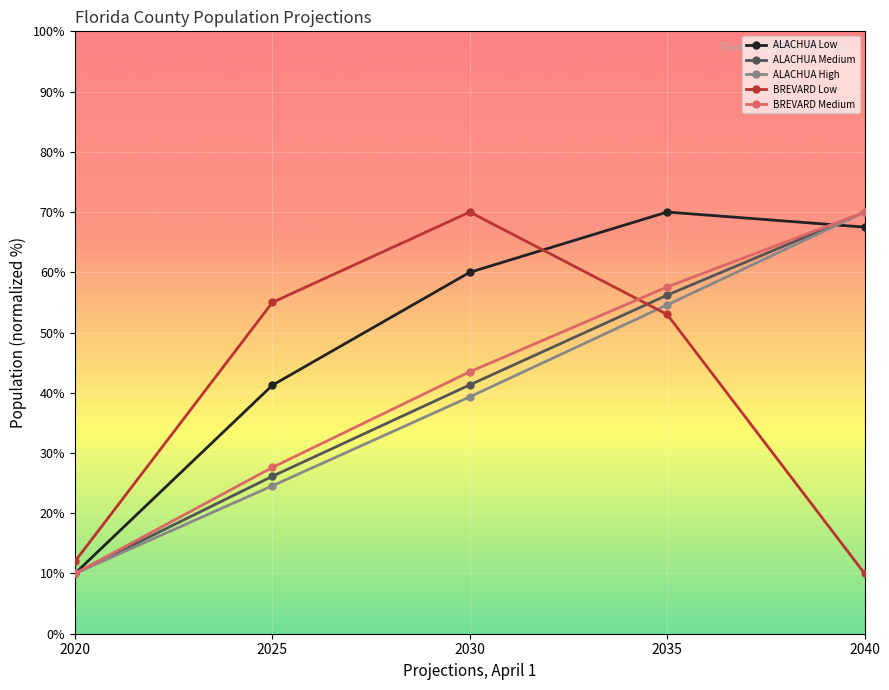

What is the difference between the maximum and minimum values in the BREVARD Low series?

60.0